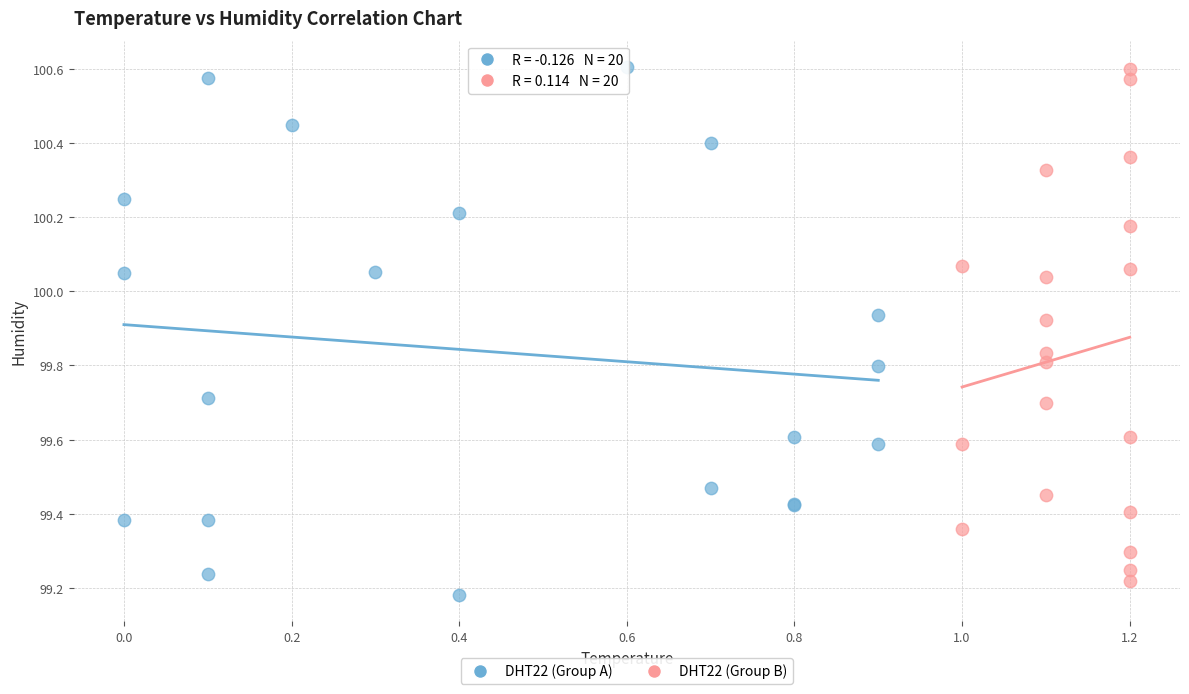

What are all the series names shown in the legend?

DHT22 (Group A), DHT22 (Group B)